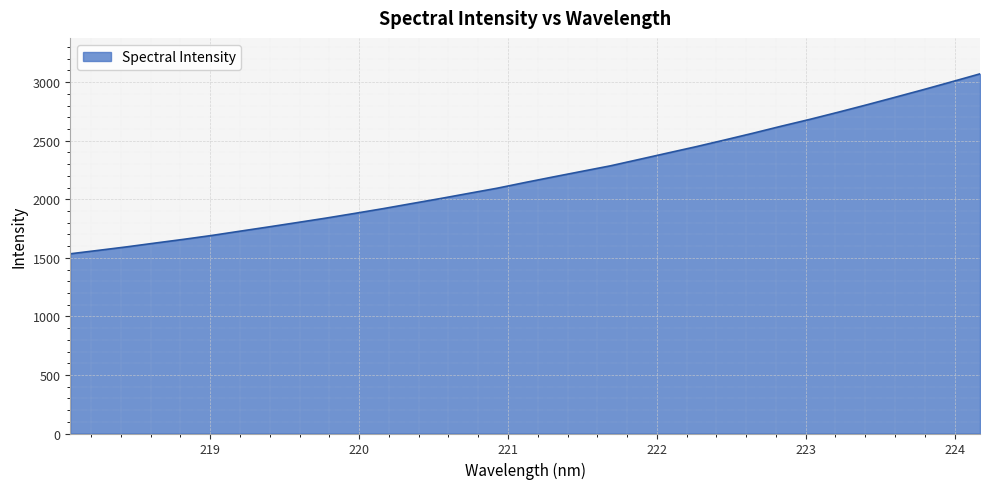

Reading left to right, list all the values displayed in this chart.

1534.6	1564.2	1594.4	1626.8	1658.6	1692.1	1729.0	1765.2	1802.3	1839.9	1879.8	1920.4	1963.5	2006.1	2050.4	2094.4	2144.1	2192.0	2239.3	2286.3	2340.4	2394.9	2449.0	2505.9	2563.9	2624.1	2682.1	2743.2	2806.0	2870.6	2935.9	3003.1	3071.2